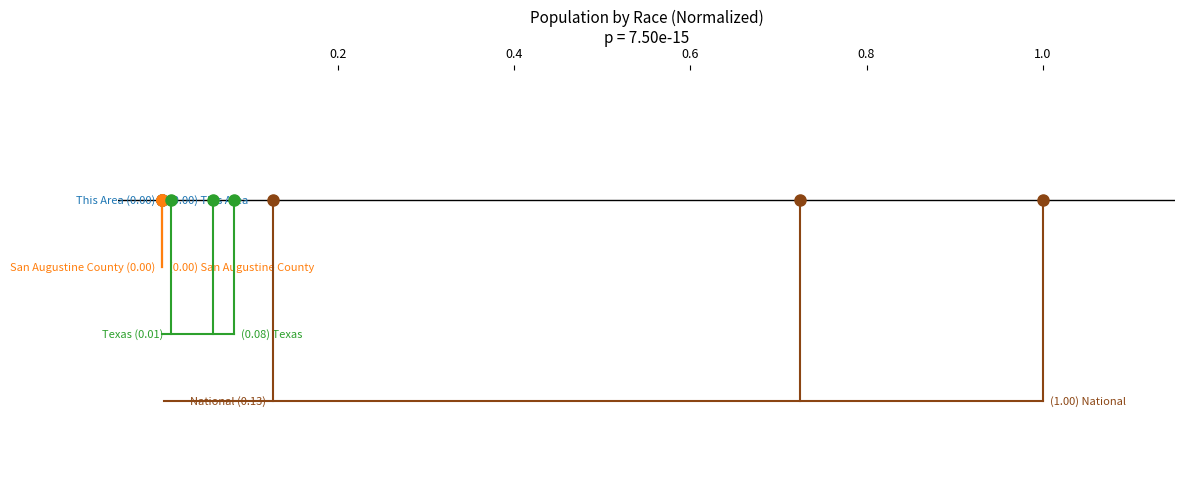

True or false: Texas has a value of -0.6 at 0.2.

False